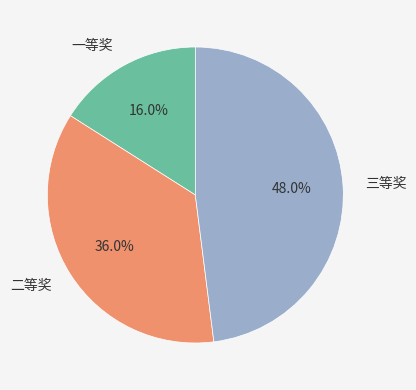

Which has a higher value, 二等奖 or 三等奖?

三等奖